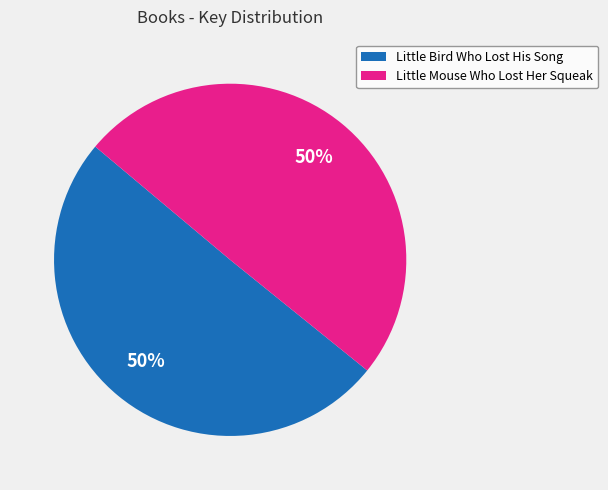

Approximately how many times larger is the value at Little Bird Who Lost His Song compared to Little Mouse Who Lost Her Squeak?

1.0